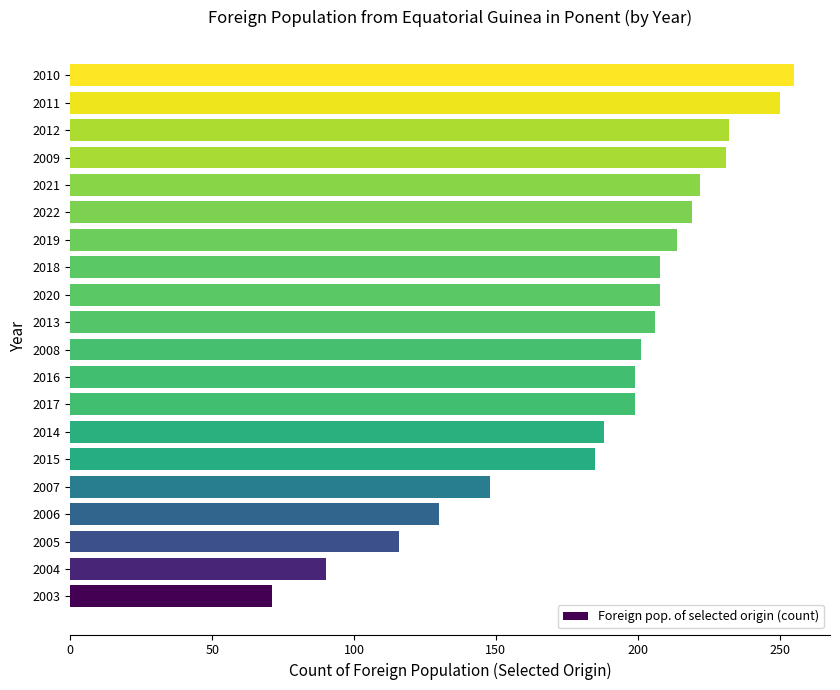

How many categories are shown in the chart?

20